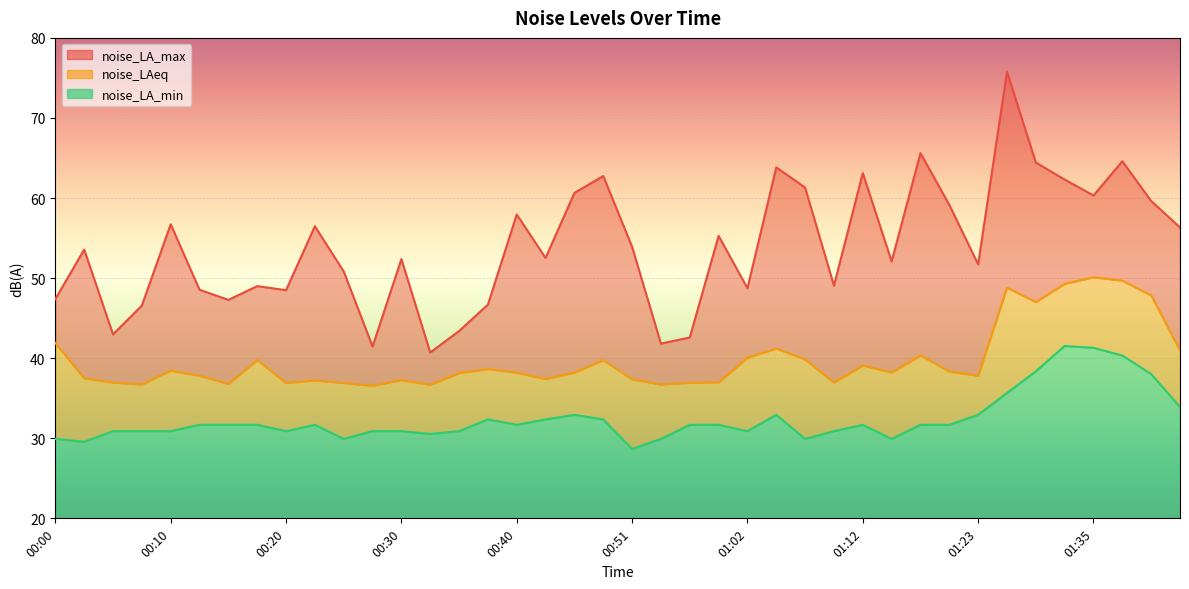

What is the sum of all noise_LAeq values?

1591.4